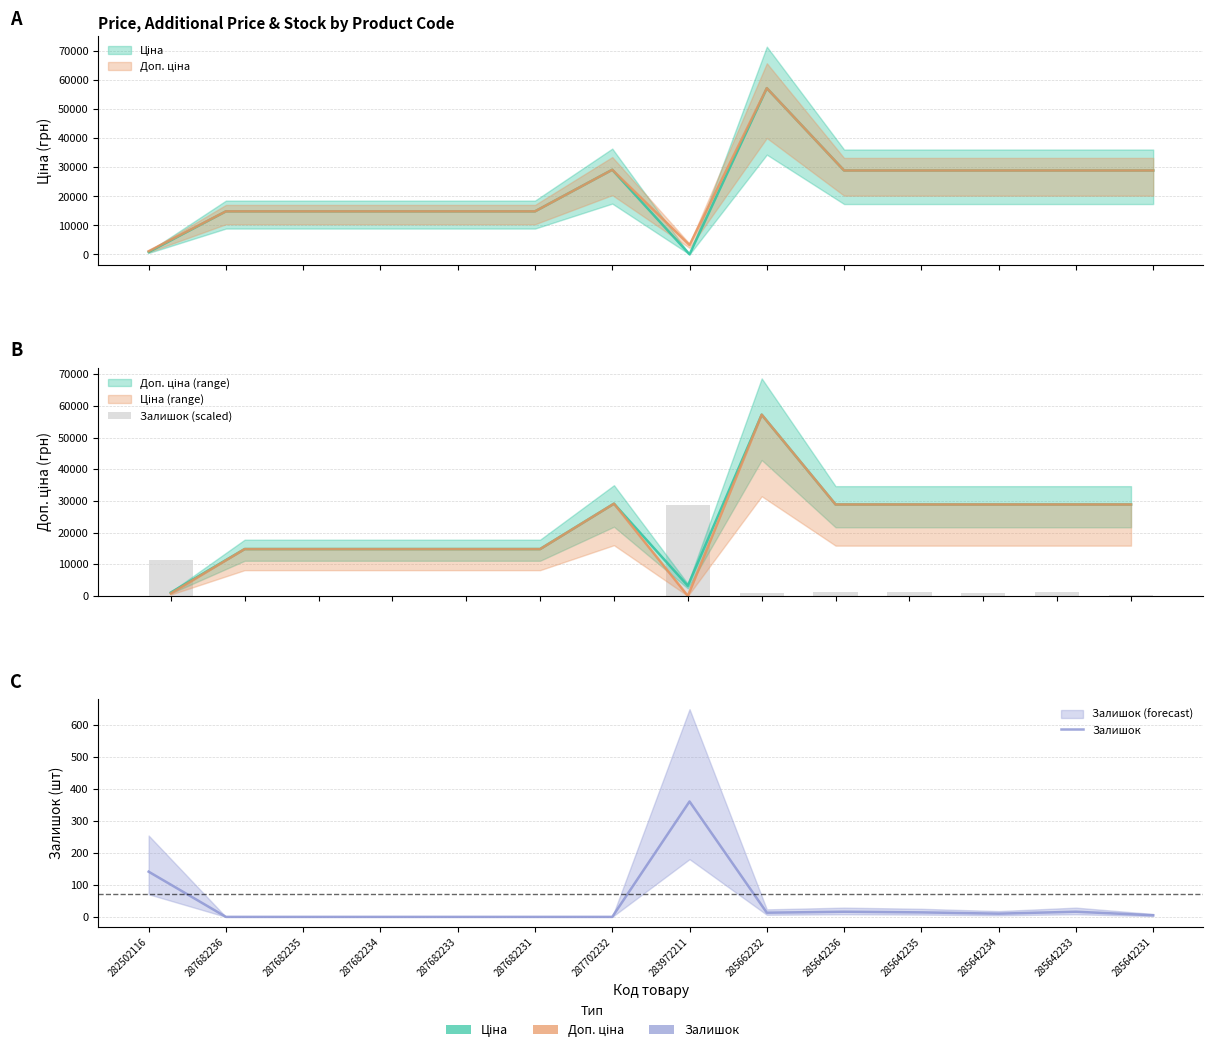

Where is Залишок nearest to the value 180?

282502116